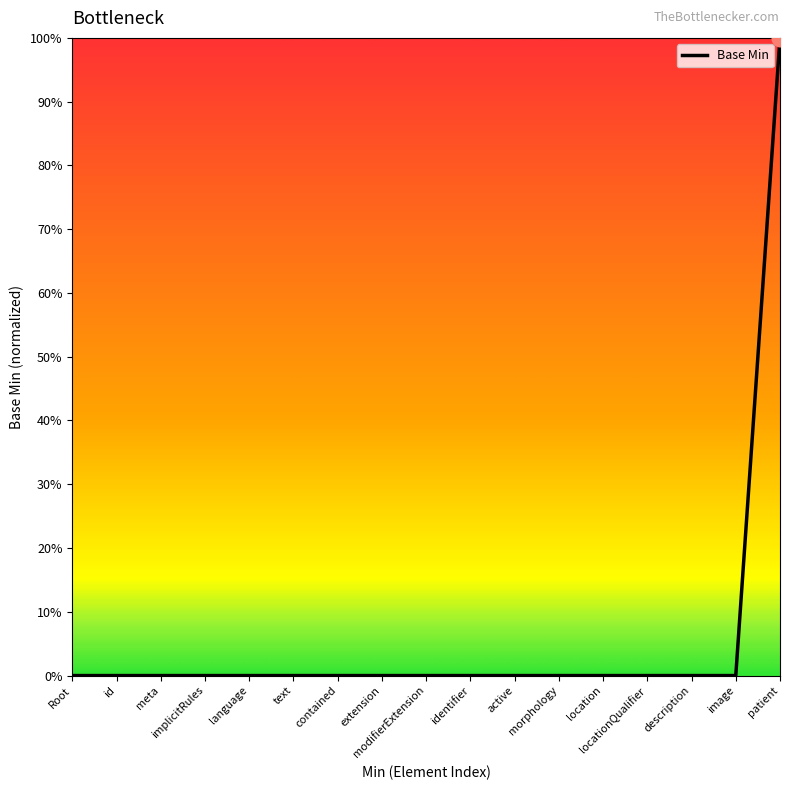

Which category has the highest value across all series?

patient